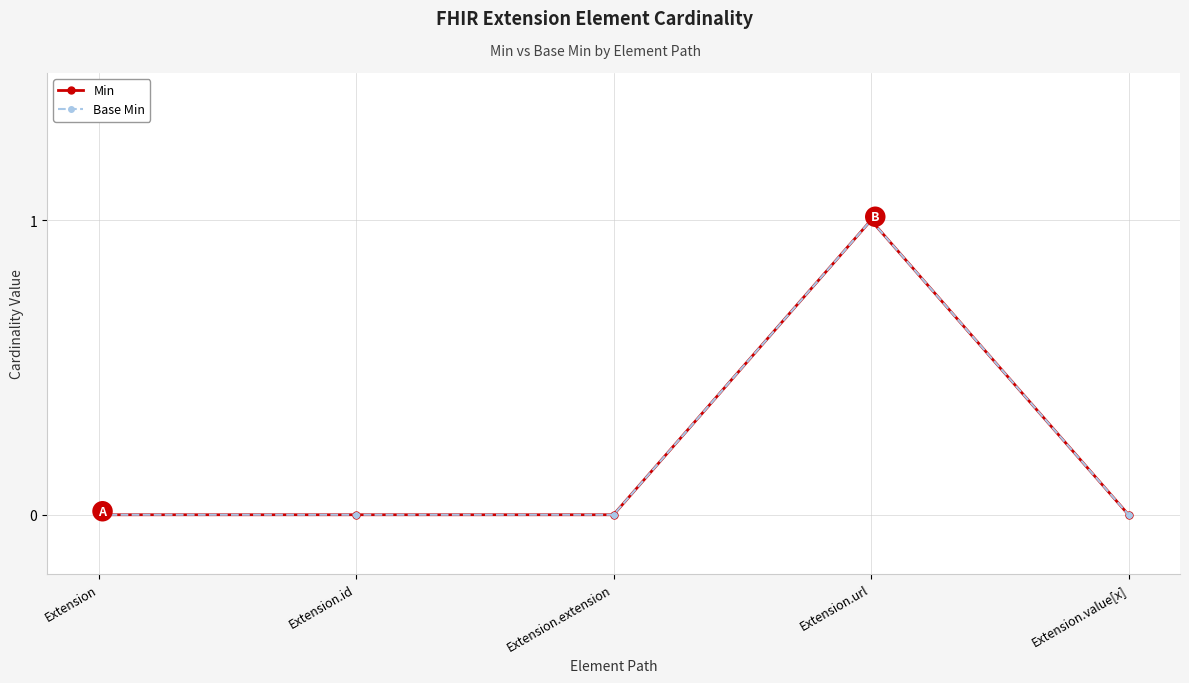

Which series has the widest spread of values?

Min